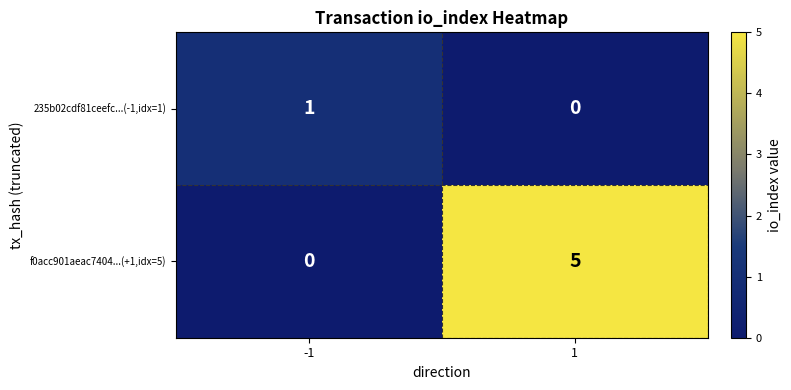

What is the difference between the f0acc901aeac7404...(+1,idx=5) values at 1 and -1?

5